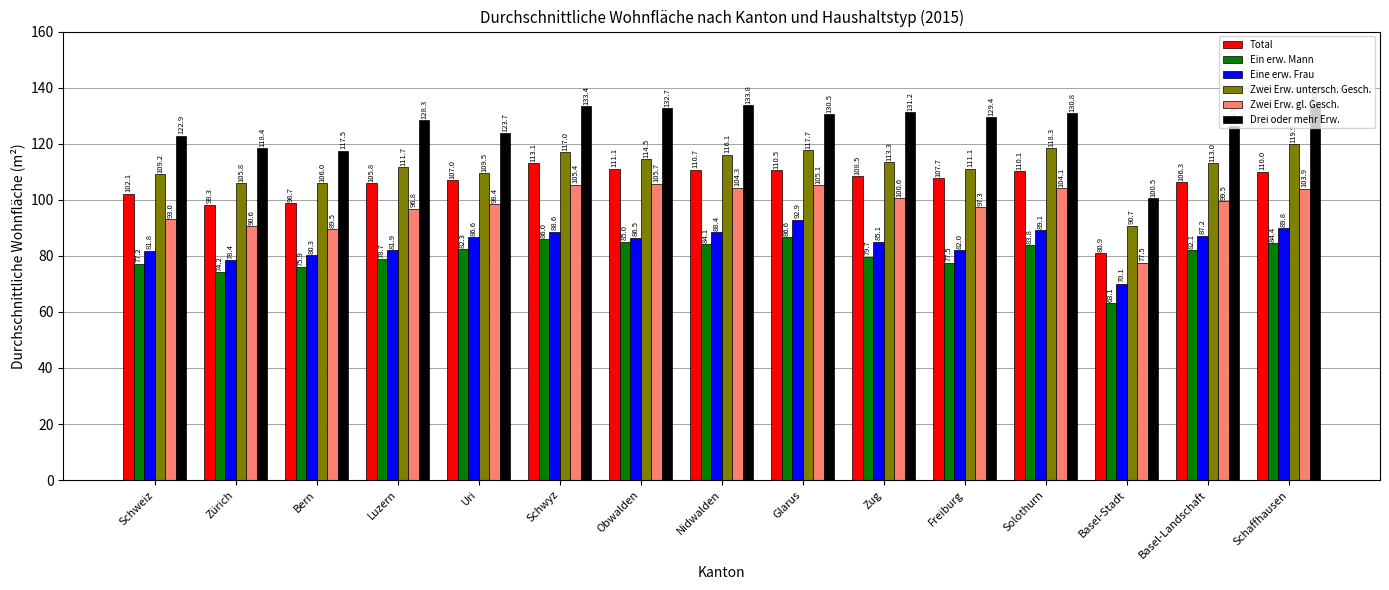

What is the label of the 8th bar from the left?

Nidwalden